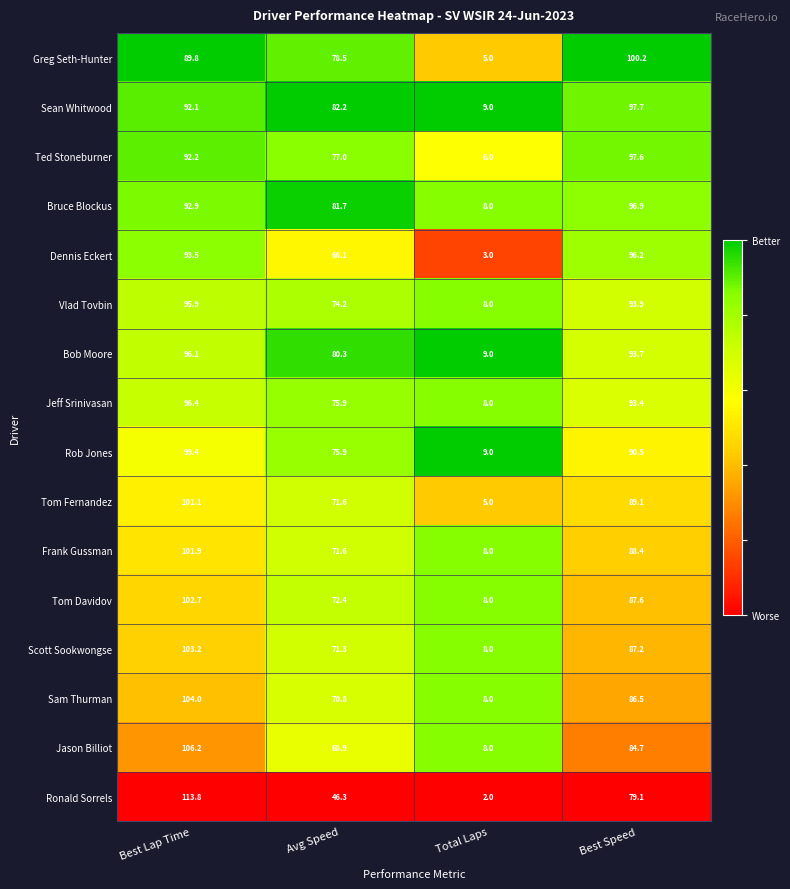

The value of Bob Moore at Avg Speed is 50.4. True or false?

False